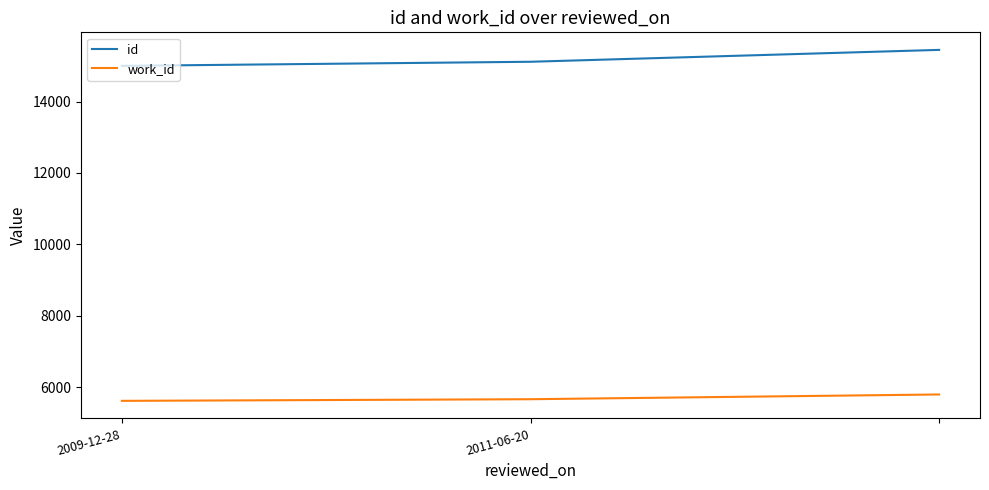

At how many categories does at least one series exceed 13159?

3